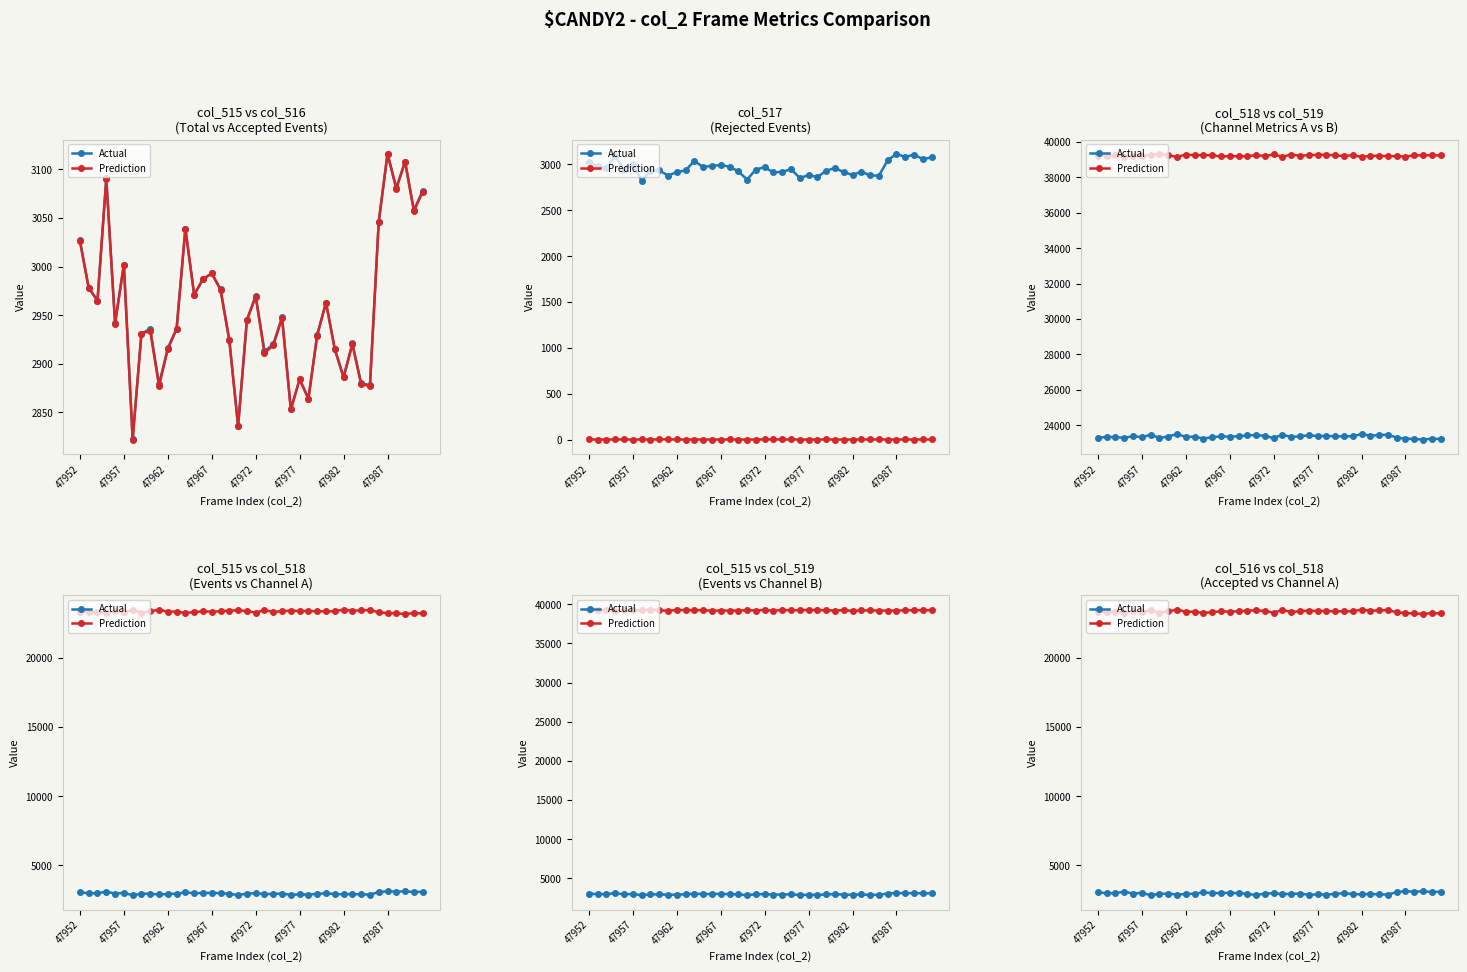

Count the number of categories in the chart.

40